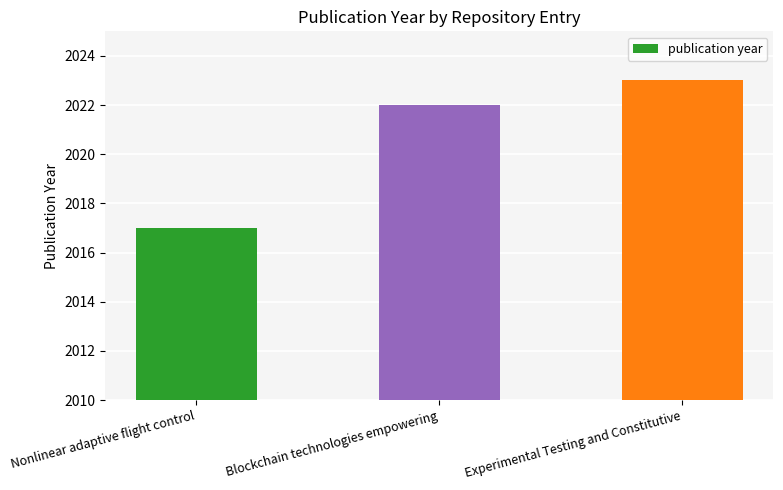

Which category has the lowest value across all series?

Nonlinear adaptive flight control